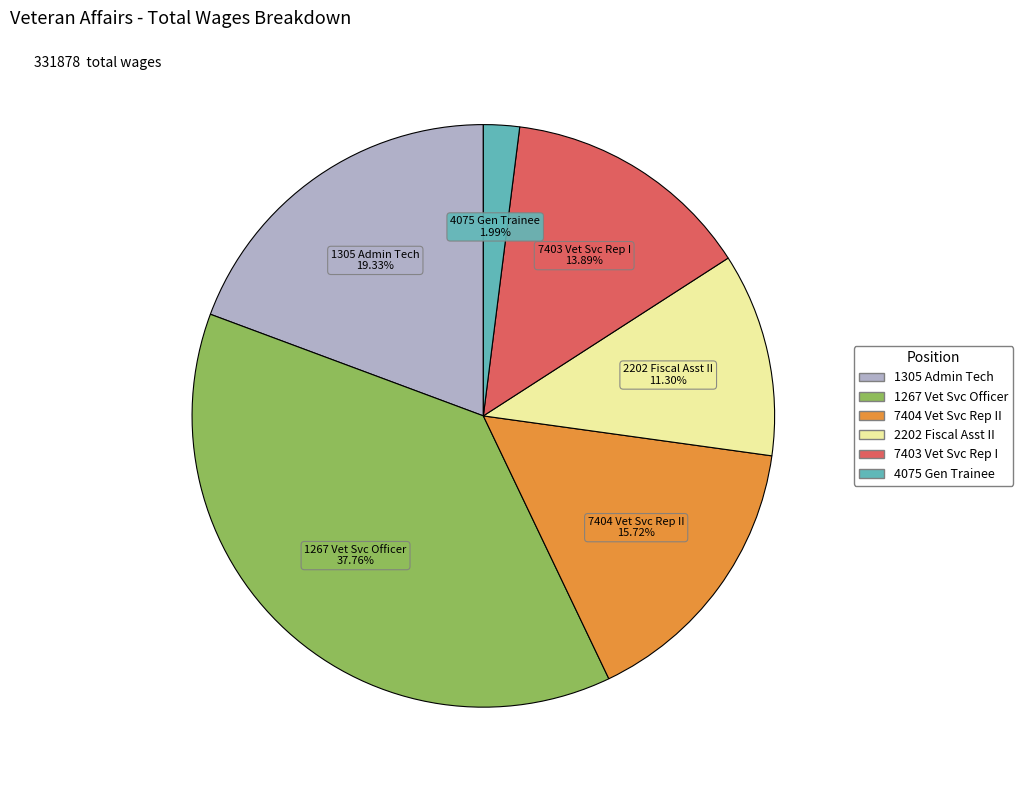

Does any single category account for the majority?

No